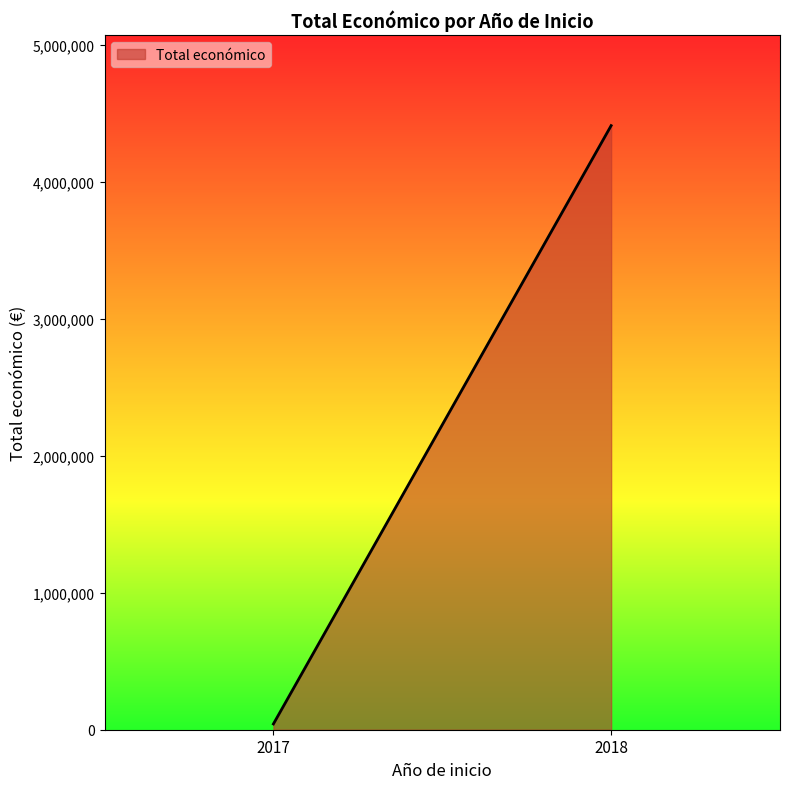

What is the maximum value shown in the chart?

4409903